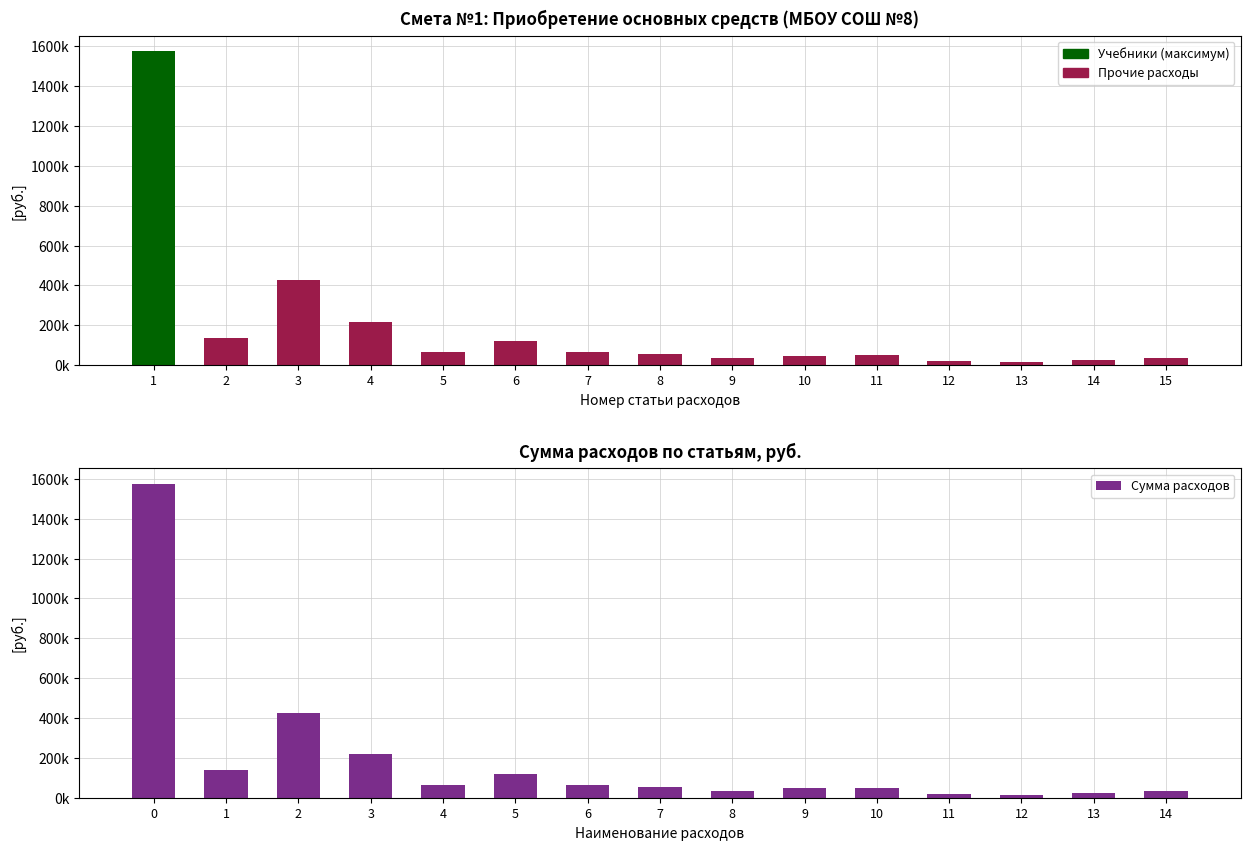

What value does the data have at 5?

120000.0